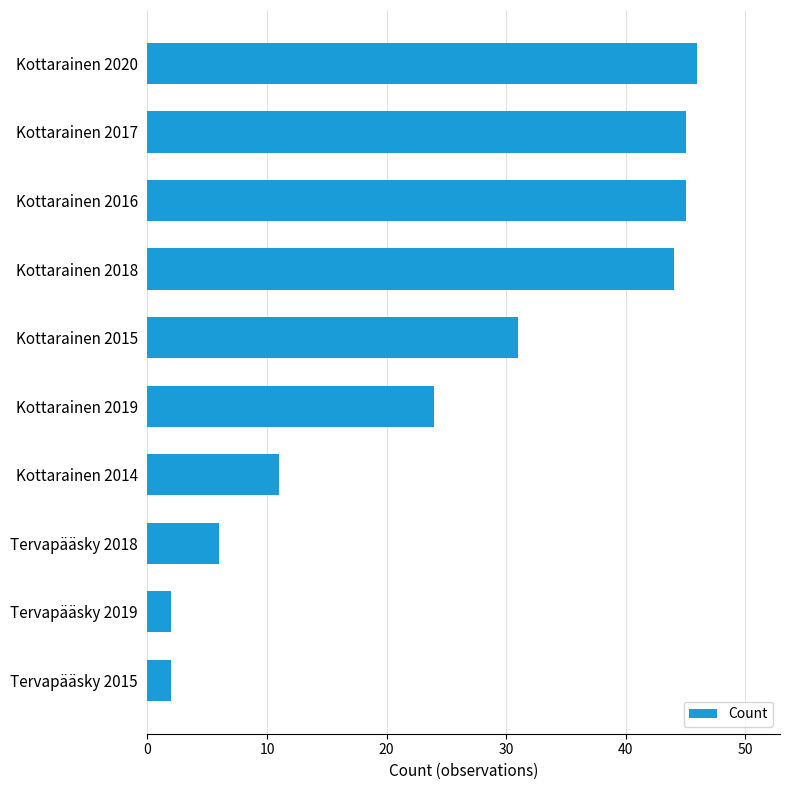

Reading top to bottom, transcribe all the data shown in this chart.

Kottarainen 2020=46	Kottarainen 2017=45	Kottarainen 2016=45	Kottarainen 2018=44	Kottarainen 2015=31	Kottarainen 2019=24	Kottarainen 2014=11	Tervapääsky 2018=6	Tervapääsky 2019=2	Tervapääsky 2015=2